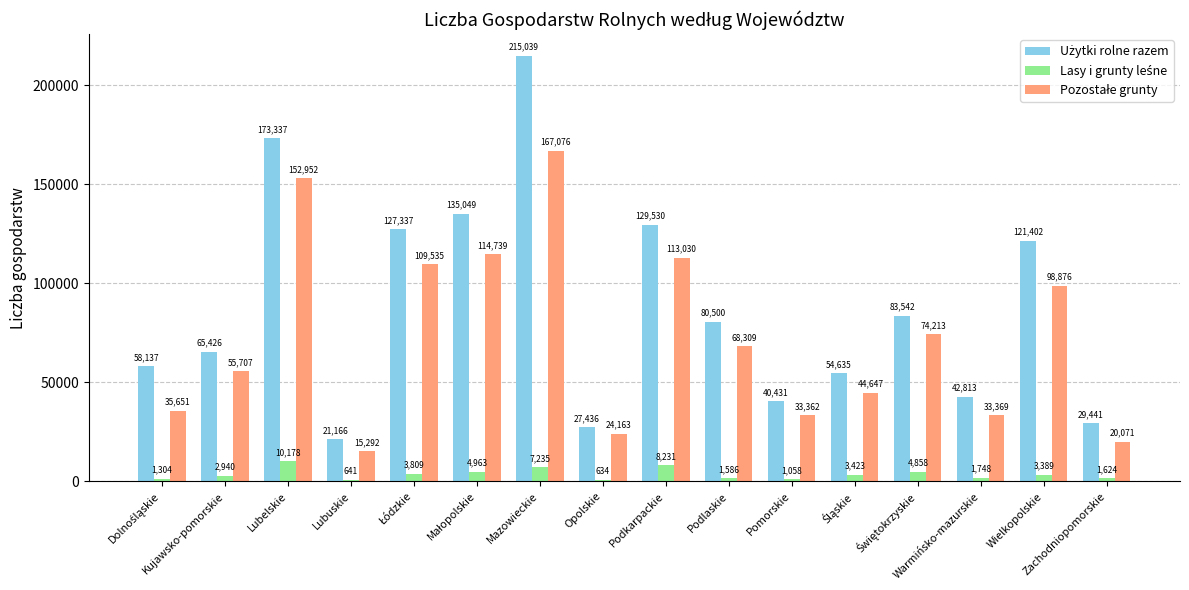

What is the greatest value displayed?

215039